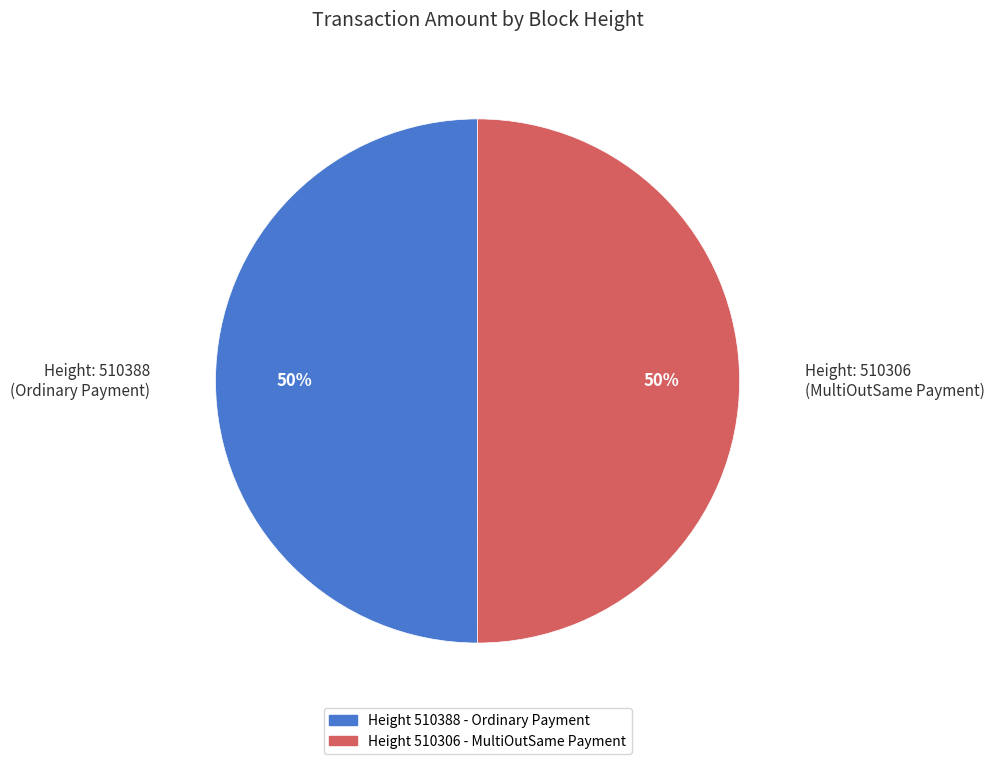

To the nearest percent, what is the average slice percentage?

50%